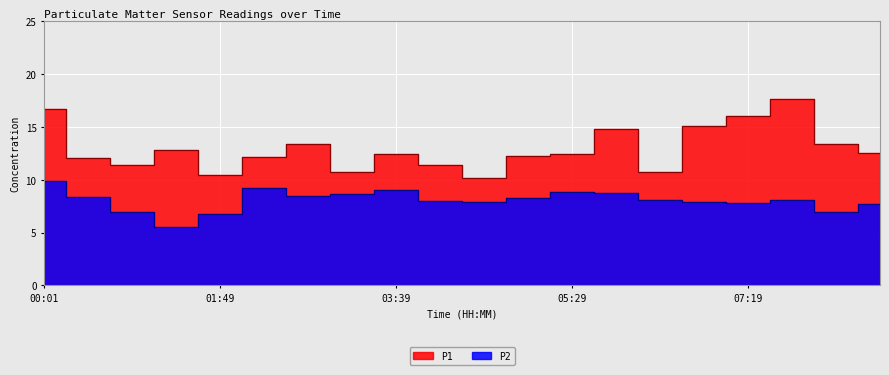

What is the average value of the P1 series?

12.9